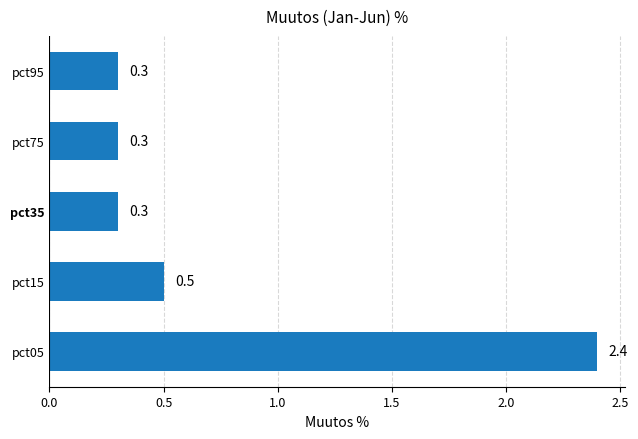

What is the sum of all values?

3.8